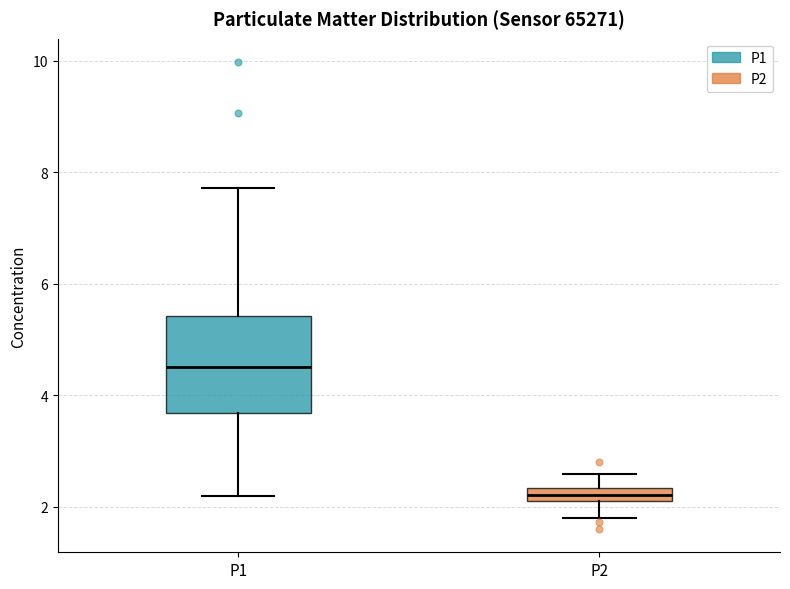

Which box has the lowest median line?

P2